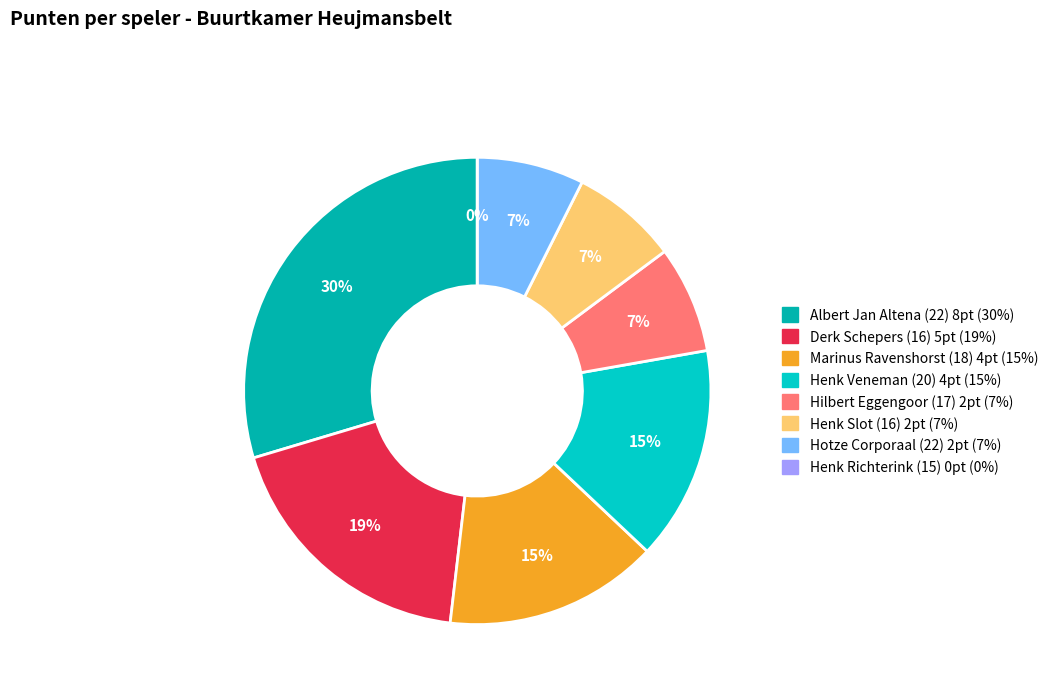

Does Henk Veneman (20) represent more than half of the total?

No